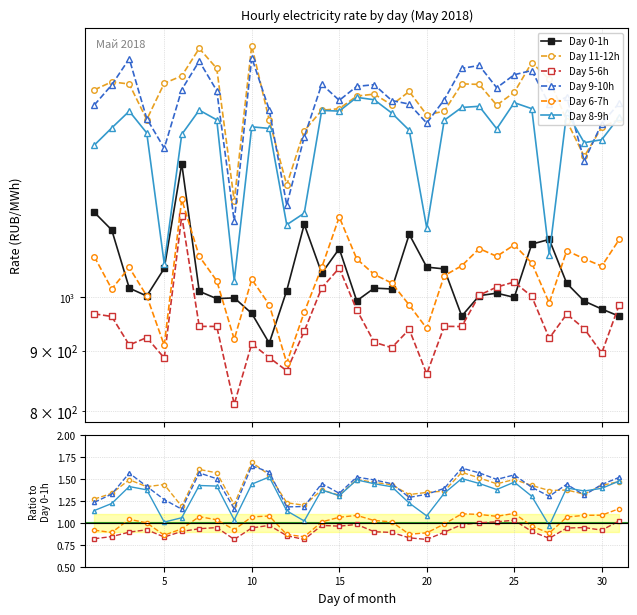

Reading left to right, transcribe all the data shown in this chart.

col_1 (0-1h): 1181.1	1140.9	1018.0	1002.2	1058.1	1299.3	1011.5	997.0	998.6	968.6	913.7	1013.0	1153.5	1048.1	1099.7	992.8	1017.9	1016.1	1131.2	1060.7	1057.0	963.6	1002.9	1007.8	999.5	1109.6	1119.8	1027.4	992.2	977.0	963.2
col_11 (11-12h): 1.3	1.3	1.5	1.4	1.4	1.2	1.6	1.6	1.2	1.7	1.5	1.2	1.2	1.4	1.3	1.5	1.5	1.4	1.3	1.3	1.4	1.6	1.5	1.4	1.5	1.4	1.4	1.4	1.3	1.4	1.5
col_5 (5-6h): 0.8	0.8	0.9	0.9	0.8	0.9	0.9	0.9	0.8	0.9	1.0	0.9	0.8	1.0	1.0	1.0	0.9	0.9	0.8	0.8	0.9	1.0	1.0	1.0	1.0	0.9	0.8	0.9	0.9	0.9	1.0
col_9 (9-10h): 1.2	1.3	1.6	1.4	1.3	1.2	1.6	1.5	1.2	1.7	1.6	1.2	1.2	1.4	1.3	1.5	1.5	1.4	1.3	1.3	1.4	1.6	1.6	1.5	1.5	1.4	1.3	1.4	1.3	1.4	1.5
col_6 (6-7h): 0.9	0.9	1.0	1.0	0.9	0.9	1.1	1.0	0.9	1.1	1.1	0.9	0.8	1.0	1.1	1.1	1.0	1.0	0.9	0.9	1.0	1.1	1.1	1.1	1.1	1.0	0.9	1.1	1.1	1.1	1.2
col_8 (8-9h): 1.1	1.2	1.4	1.4	1.0	1.1	1.4	1.4	1.0	1.4	1.5	1.1	1.0	1.4	1.3	1.5	1.4	1.4	1.2	1.1	1.3	1.5	1.4	1.4	1.5	1.3	1.0	1.4	1.4	1.4	1.5